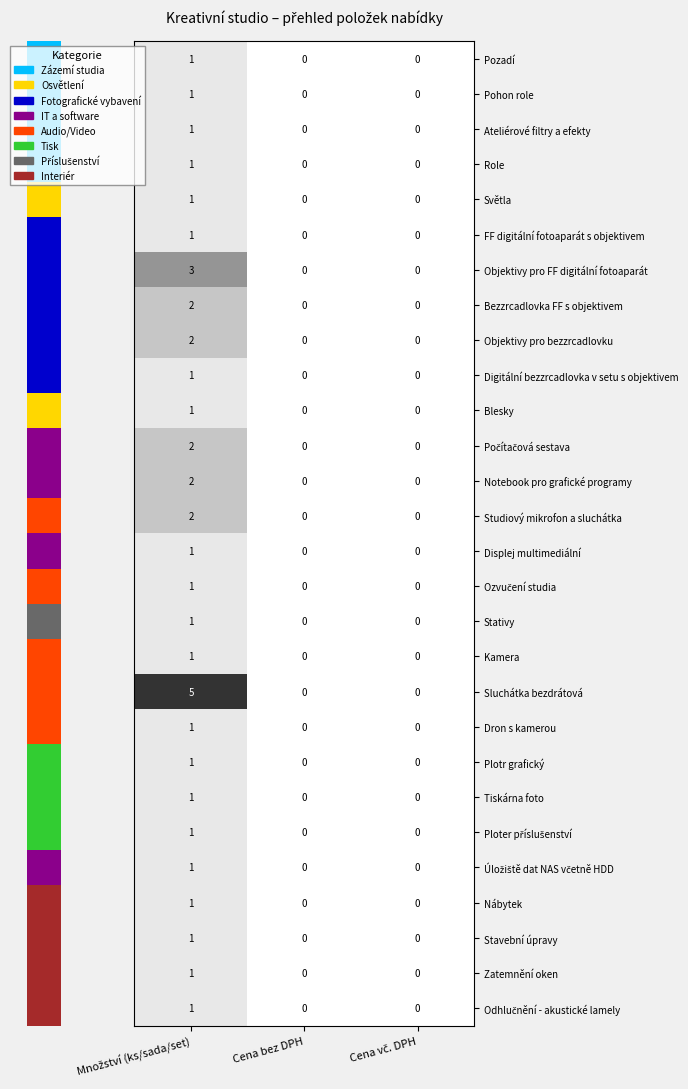

Is it true that Digitální bezzrcadlovka v setu s objektivem equals 0 at Cena bez DPH?

True